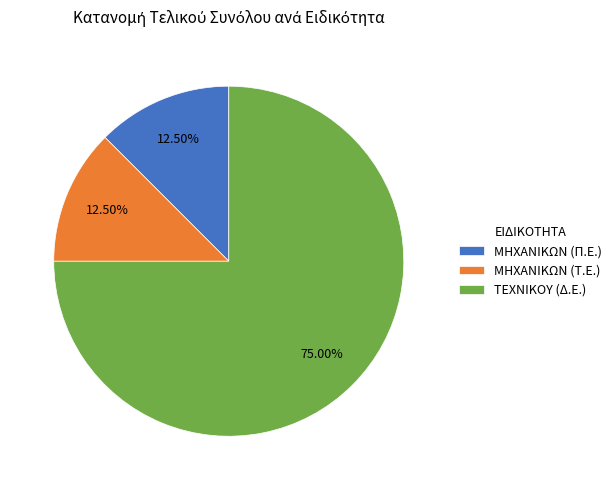

What is the ratio of the value at ΤΕΧΝΙΚΟΥ (Δ.Ε.) to the value at ΜΗΧΑΝΙΚΩΝ (Τ.Ε.)?

6.0